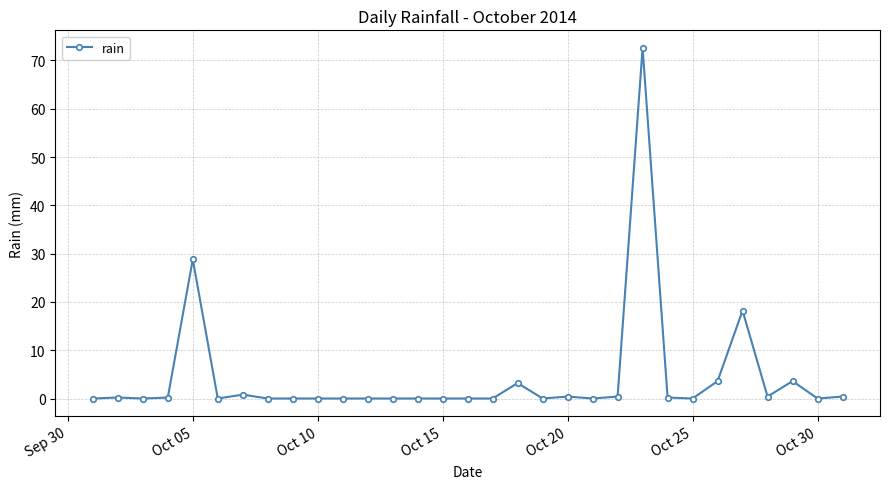

What is the maximum value shown in the chart?

72.6